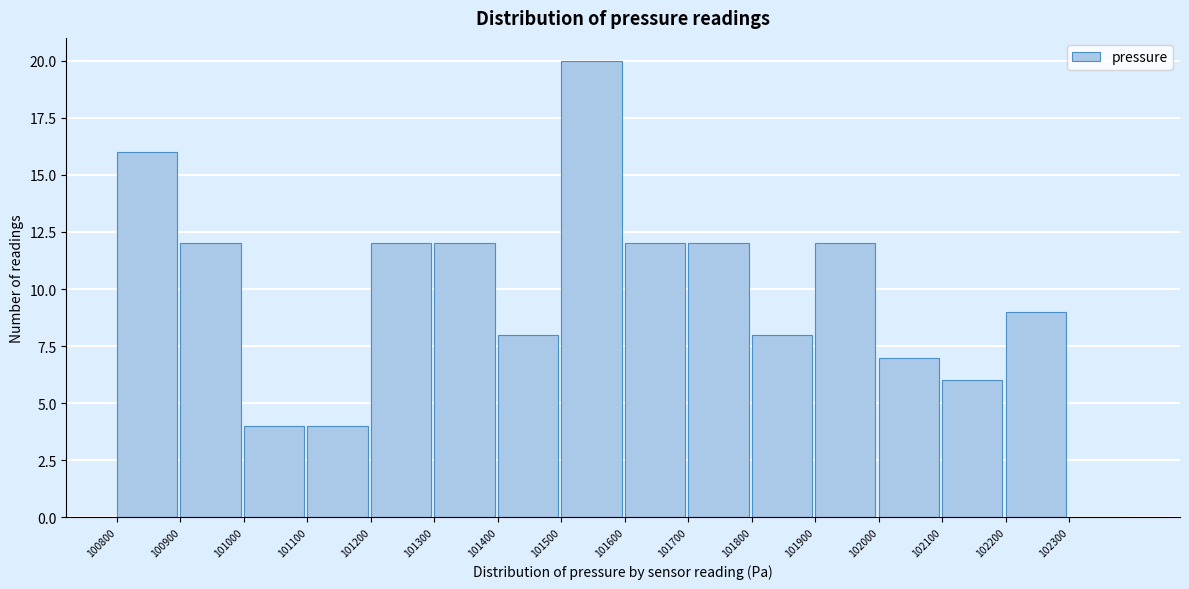

Over which range of the x-axis is the bar tallest?

101500 to 101600